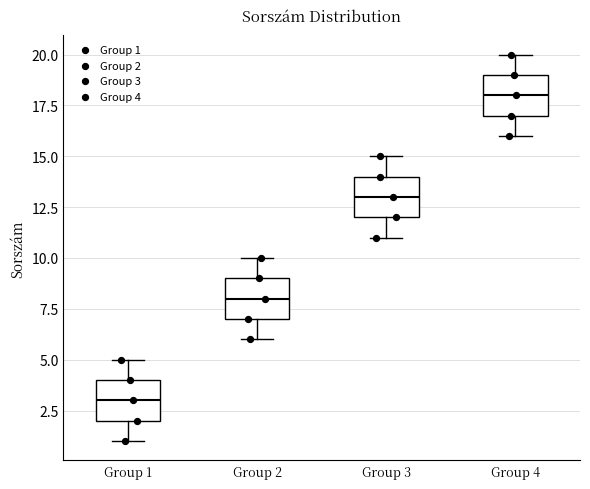

Reading left to right, read every box against the y-axis: the position of its median line, the range the box covers, and the ends of its whiskers. The values are not printed on the chart, so give them approximately, as read against the axis.

Group 1: median 3, box 2 to 4, whiskers 1 to 5
Group 2: median 8, box 7 to 9, whiskers 6 to 10
Group 3: median 13, box 12 to 14, whiskers 11 to 15
Group 4: median 18, box 17 to 19, whiskers 16 to 20